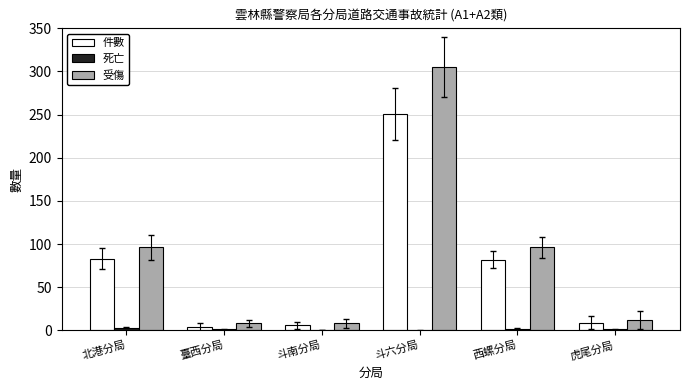

What is the spread (max minus min) of values at 斗南分局?

8